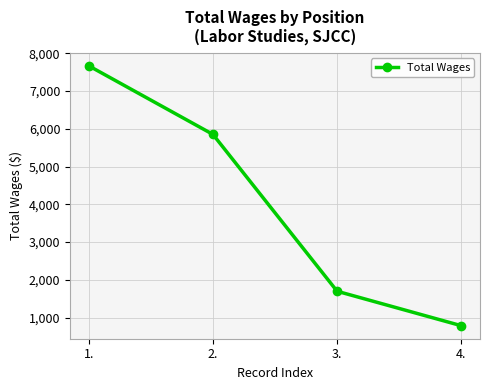

What is the label of the 3rd point from the left?

3.